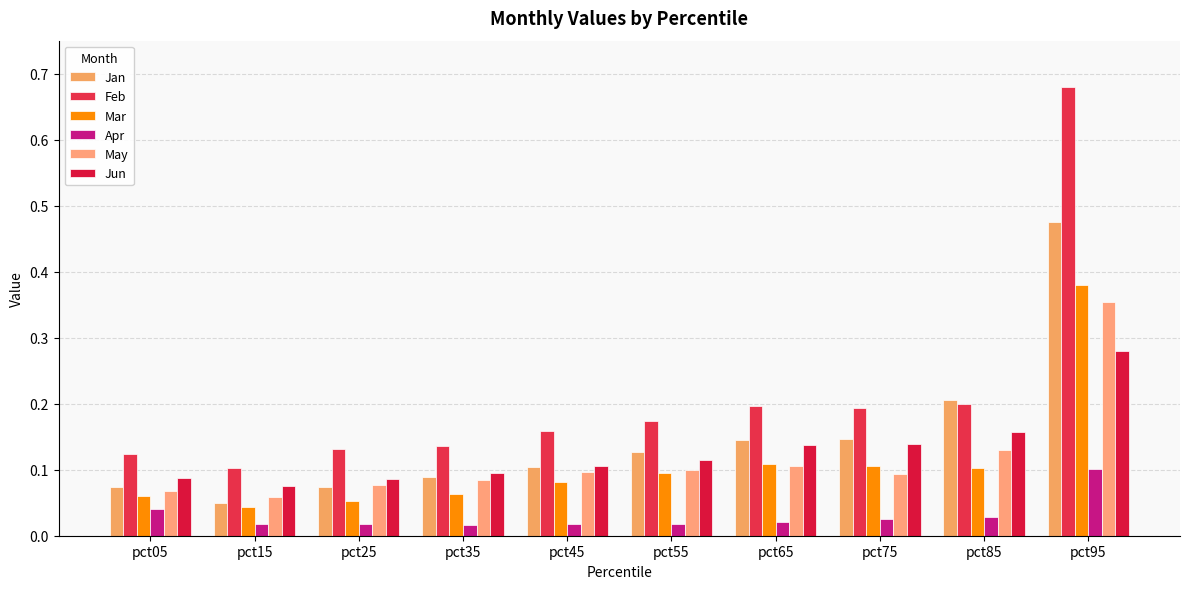

What is the difference between the second highest and minimum values in the May series?

0.1